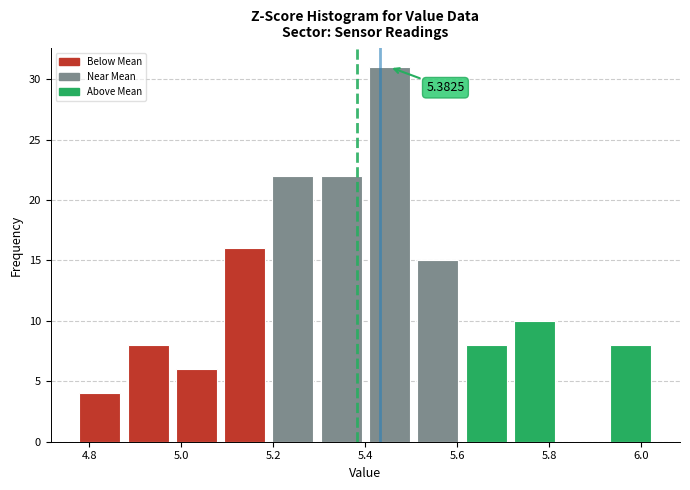

Over which range of the x-axis is the bar tallest?

5.400 to 5.505